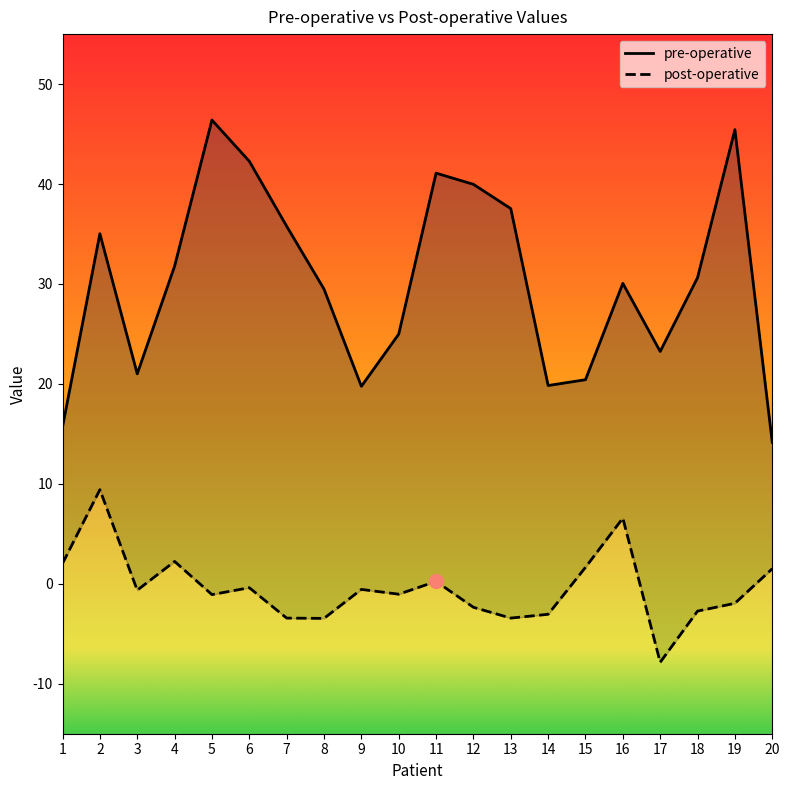

What is the value of the post-operative point at the 19th from the left?

-1.9